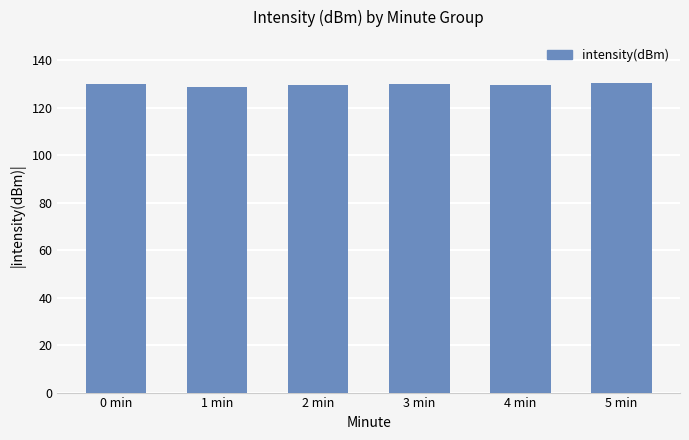

What is the average value?

129.7